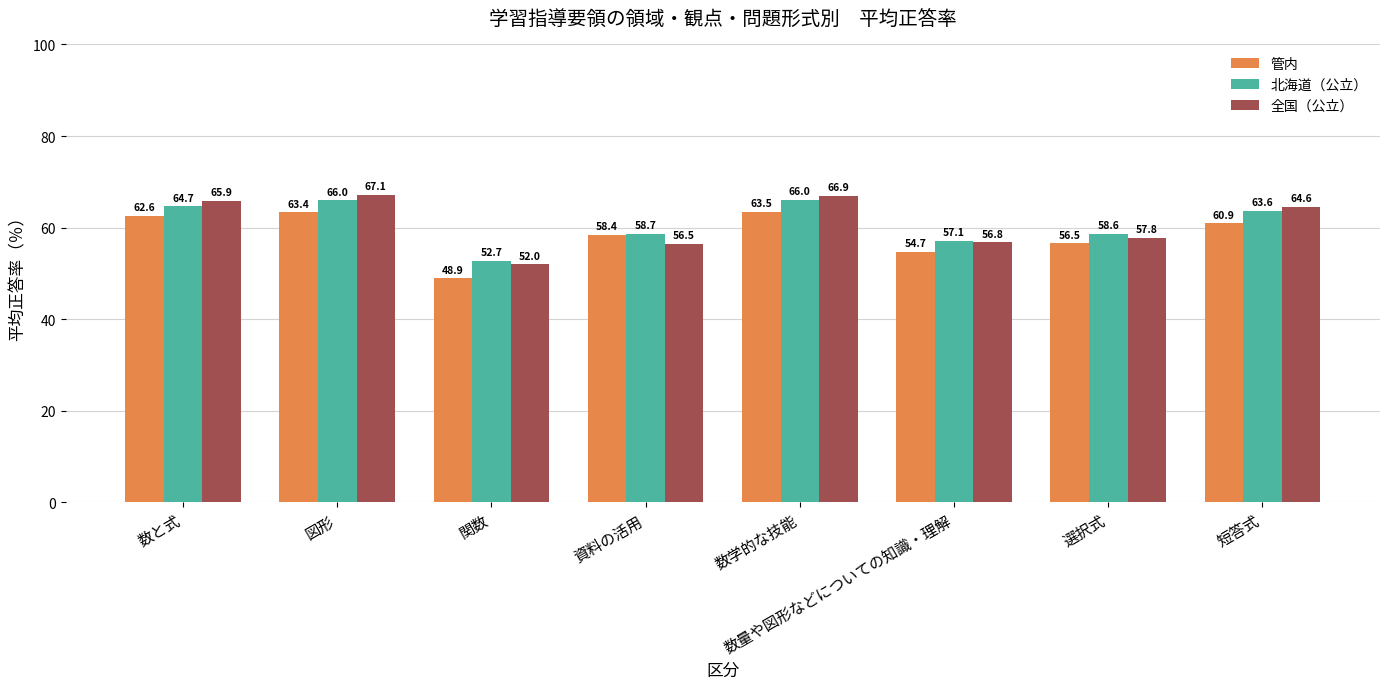

What is the label of the 2nd bar from the right?

選択式